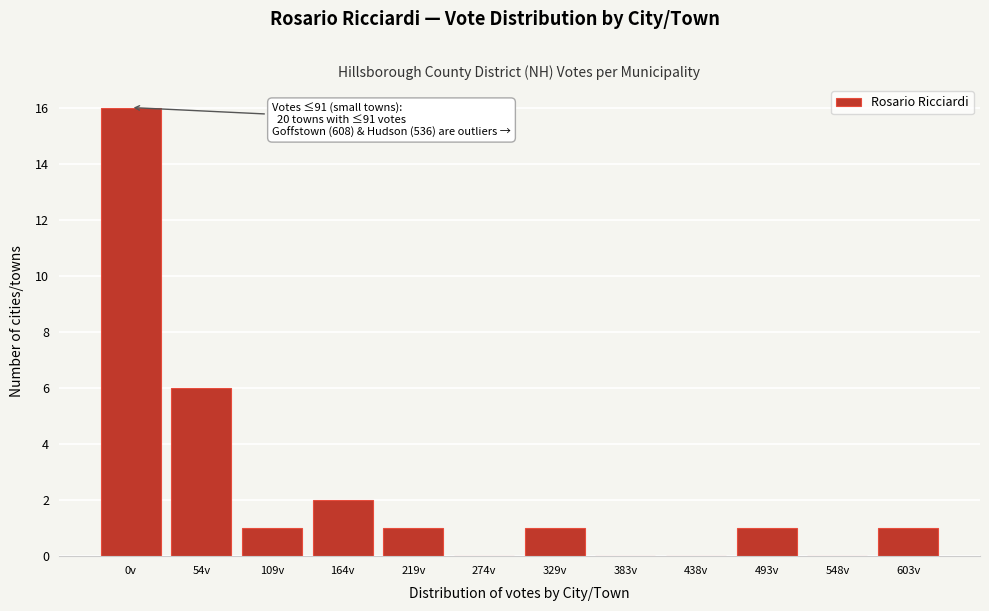

Reading right to left, extract all data points from this chart.

603v=1	548v=0	493v=1	438v=0	383v=0	329v=1	274v=0	219v=1	164v=2	109v=1	54v=6	0v=16